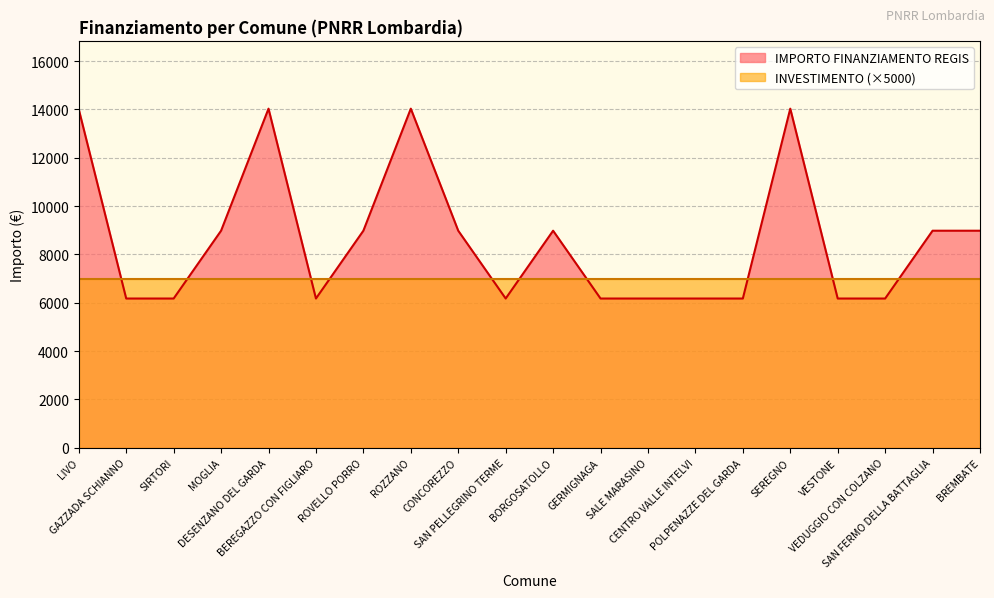

The chart shows a value of 6173.2 at CENTRO VALLE INTELVI. True or false?

True